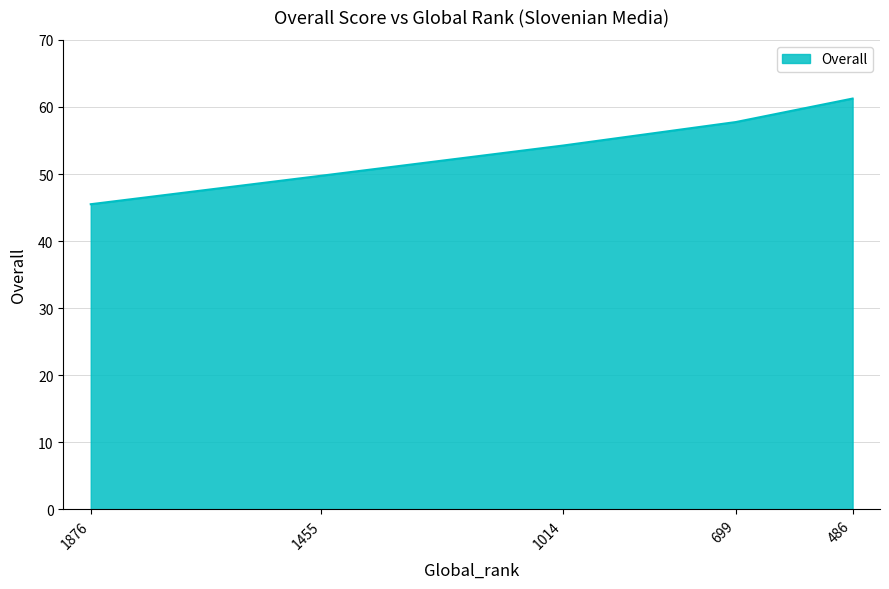

Where is the data nearest to the value 53?

1014